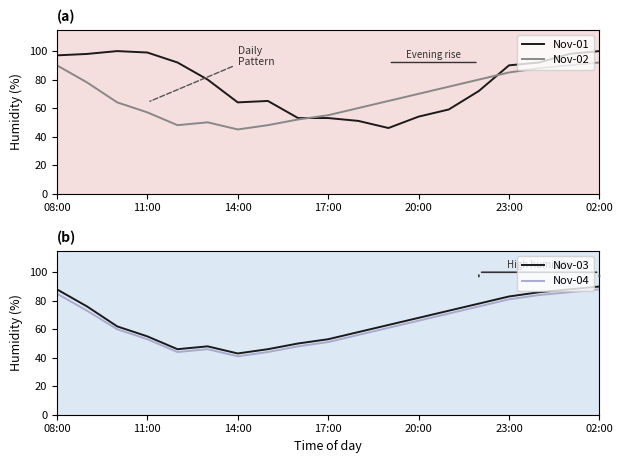

What is the minimum value for Nov-02?

45